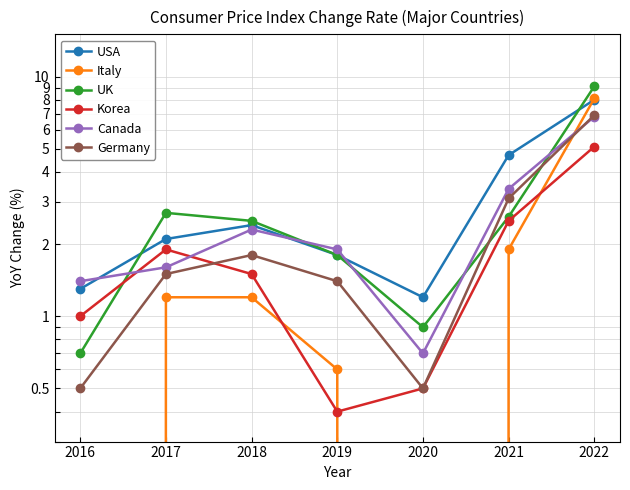

After their last crossing, which series has the higher values: Germany or Korea?

Germany